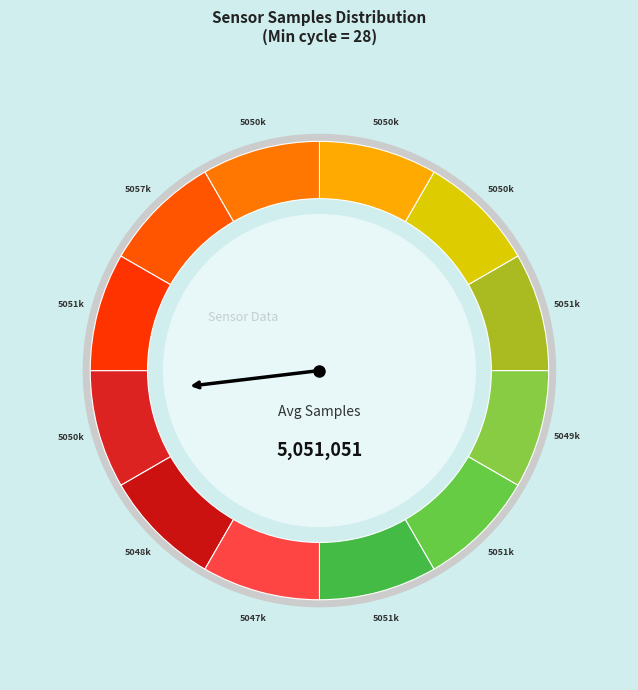

What percentage is the 28 slice, to the nearest percent?

8%